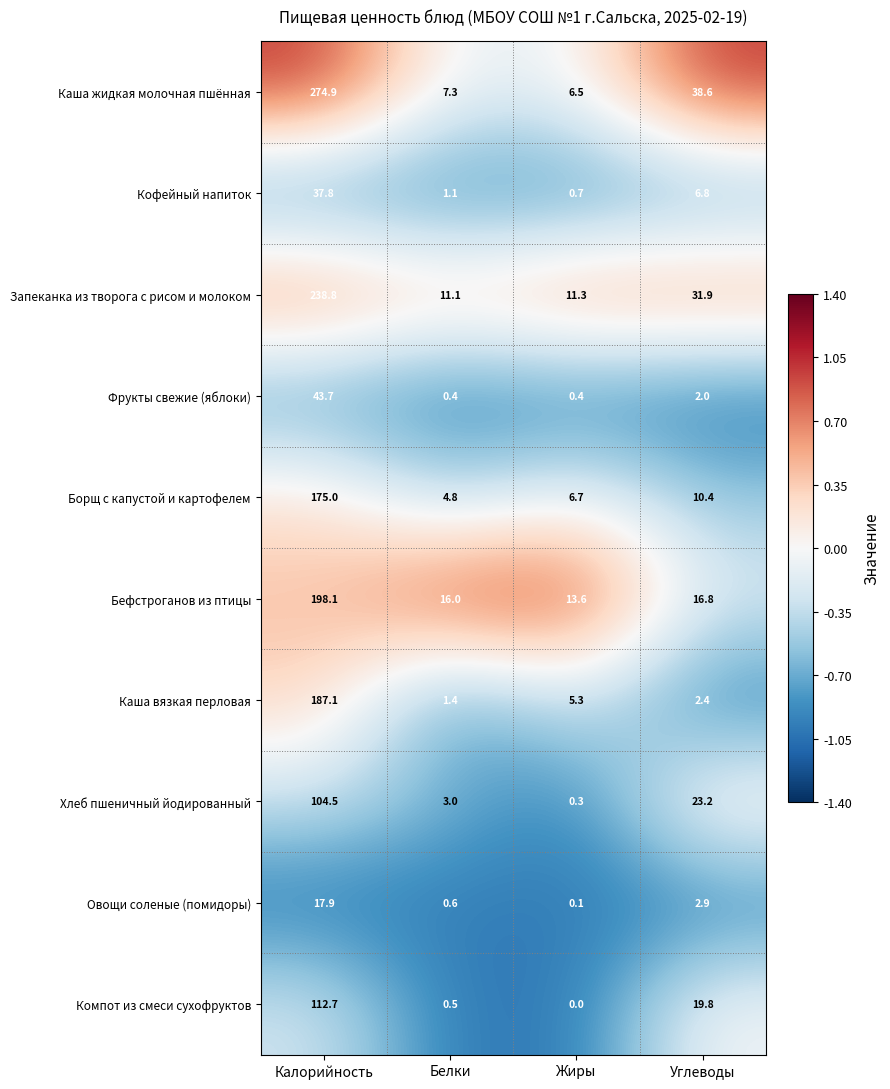

Where does the Бефстроганов из птицы series first go above 16?

Калорийность